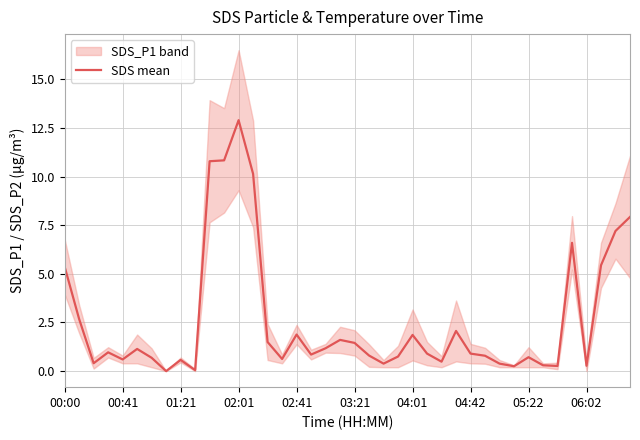

What value does the data have at 27?

2.1